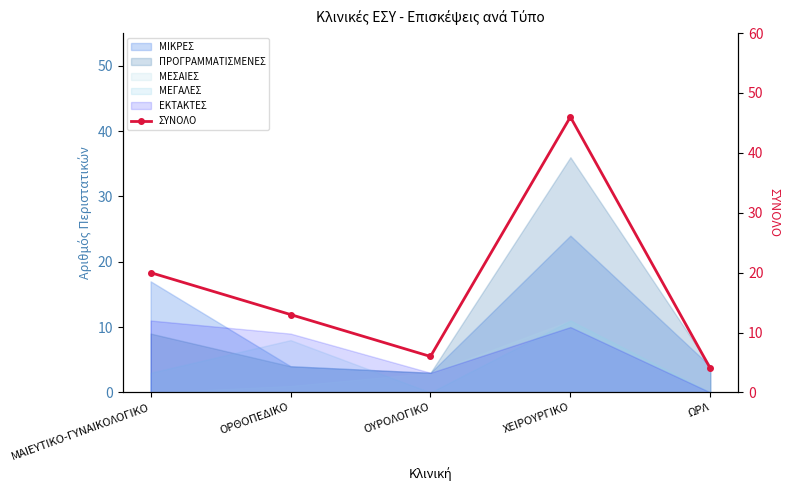

What is the difference between the second highest and second lowest values?

14